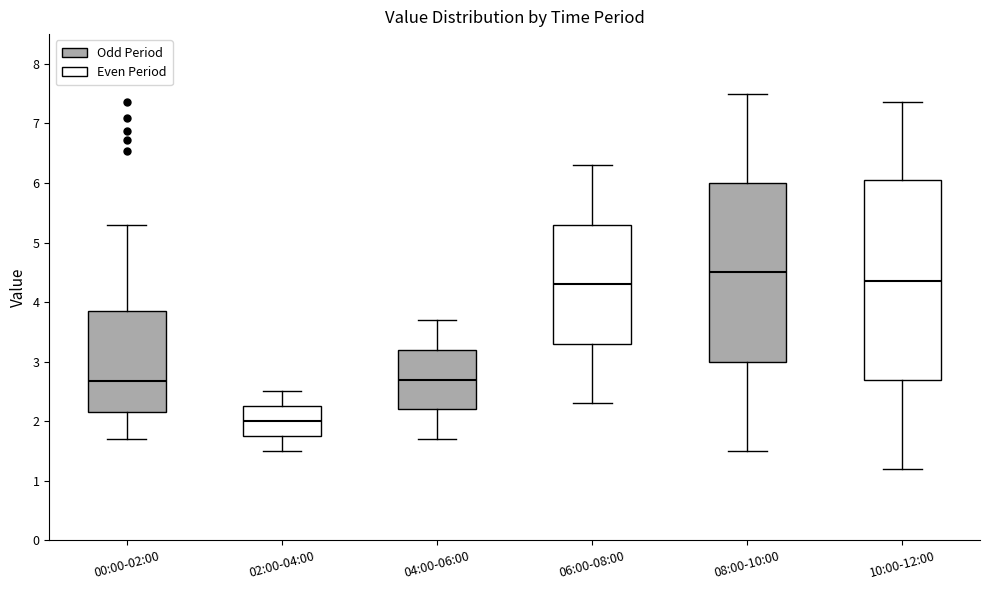

Where is the upper edge of the box for 08:00-10:00 on the y-axis? The values are not printed on the chart, so give them approximately, as read against the axis.

6.0